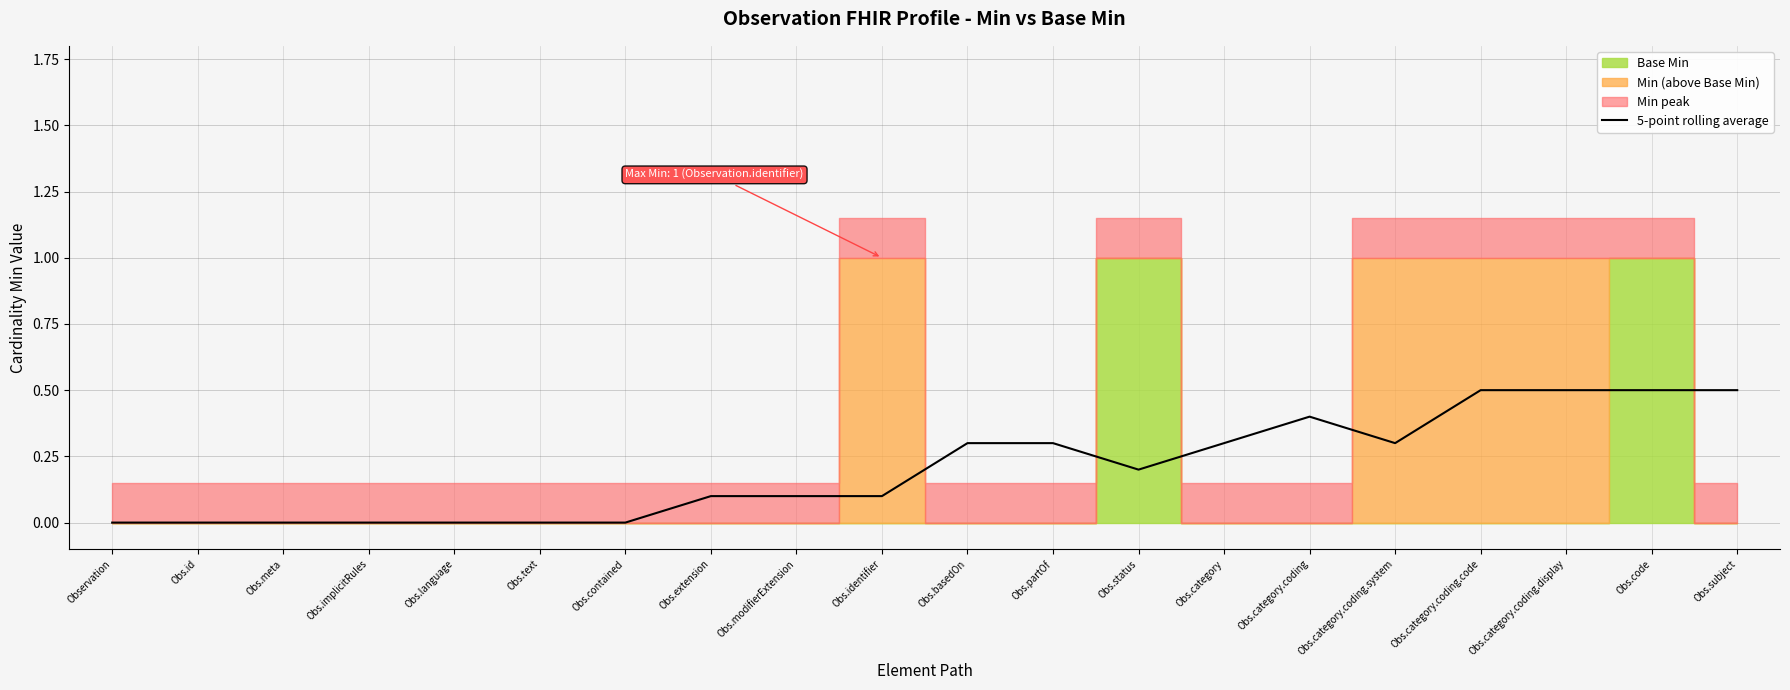

What is the difference between the values at Obs.language and Obs.subject?

0.5